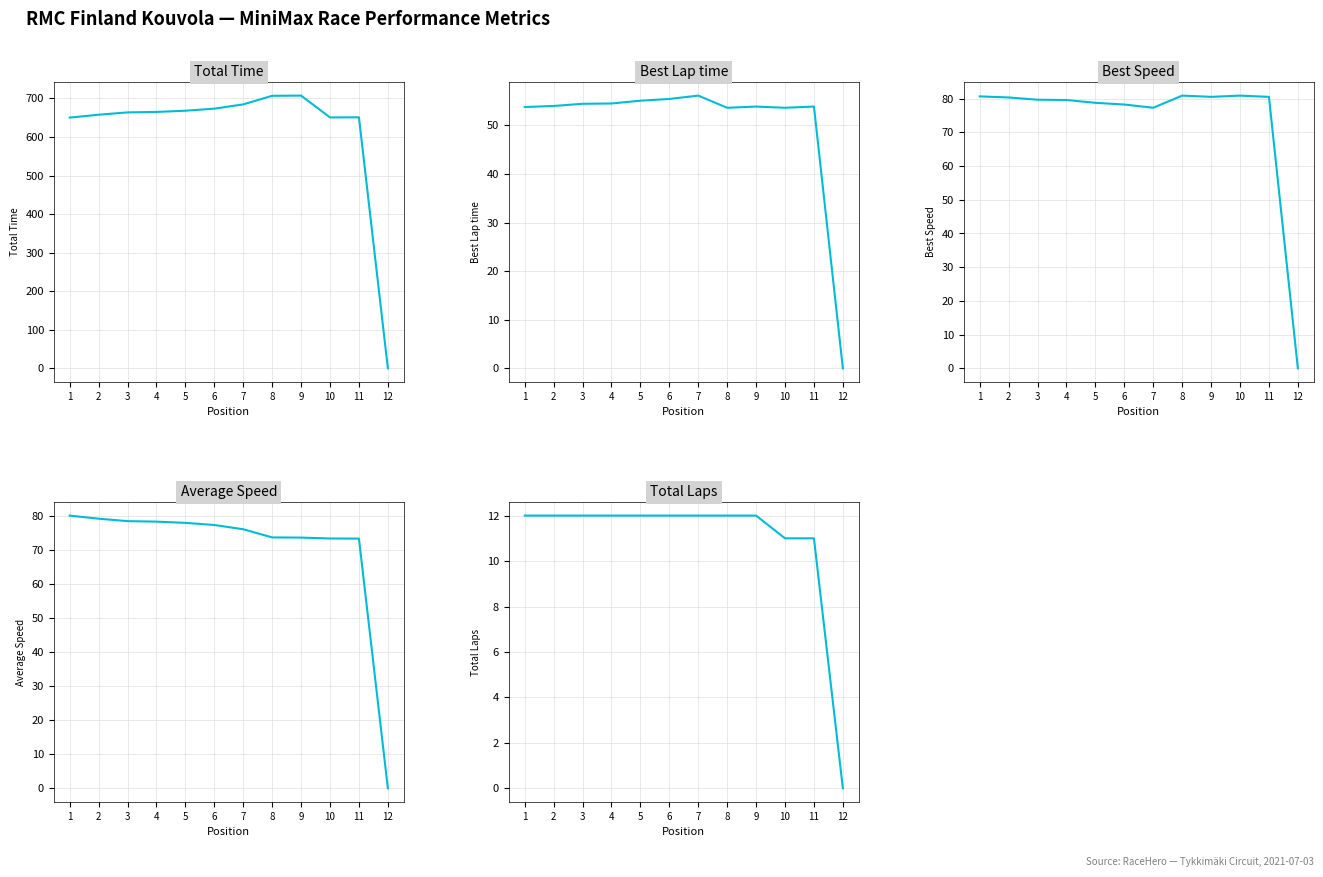

Reading left to right, list all the values displayed in this chart.

Total Time: 1=650.3	2=657.7	3=663.7	4=665.0	5=668.1	6=673.5	7=684.5	8=706.8	9=707.3	10=650.7	11=651.0	12=0.0
Best Lap time: 1=53.8	2=54.0	3=54.4	4=54.5	5=55.1	6=55.4	7=56.1	8=53.6	9=53.9	10=53.6	11=53.9	12=0.0
Best Speed: 1=80.7	2=80.3	3=79.7	4=79.6	5=78.8	6=78.2	7=77.3	8=80.9	9=80.5	10=80.9	11=80.5	12=0.0
Average Speed: 1=80.1	2=79.2	3=78.4	4=78.3	5=77.9	6=77.3	7=76.0	8=73.7	9=73.6	10=73.3	11=73.3	12=0.0
Total Laps: 1=12.0	2=12.0	3=12.0	4=12.0	5=12.0	6=12.0	7=12.0	8=12.0	9=12.0	10=11.0	11=11.0	12=0.0